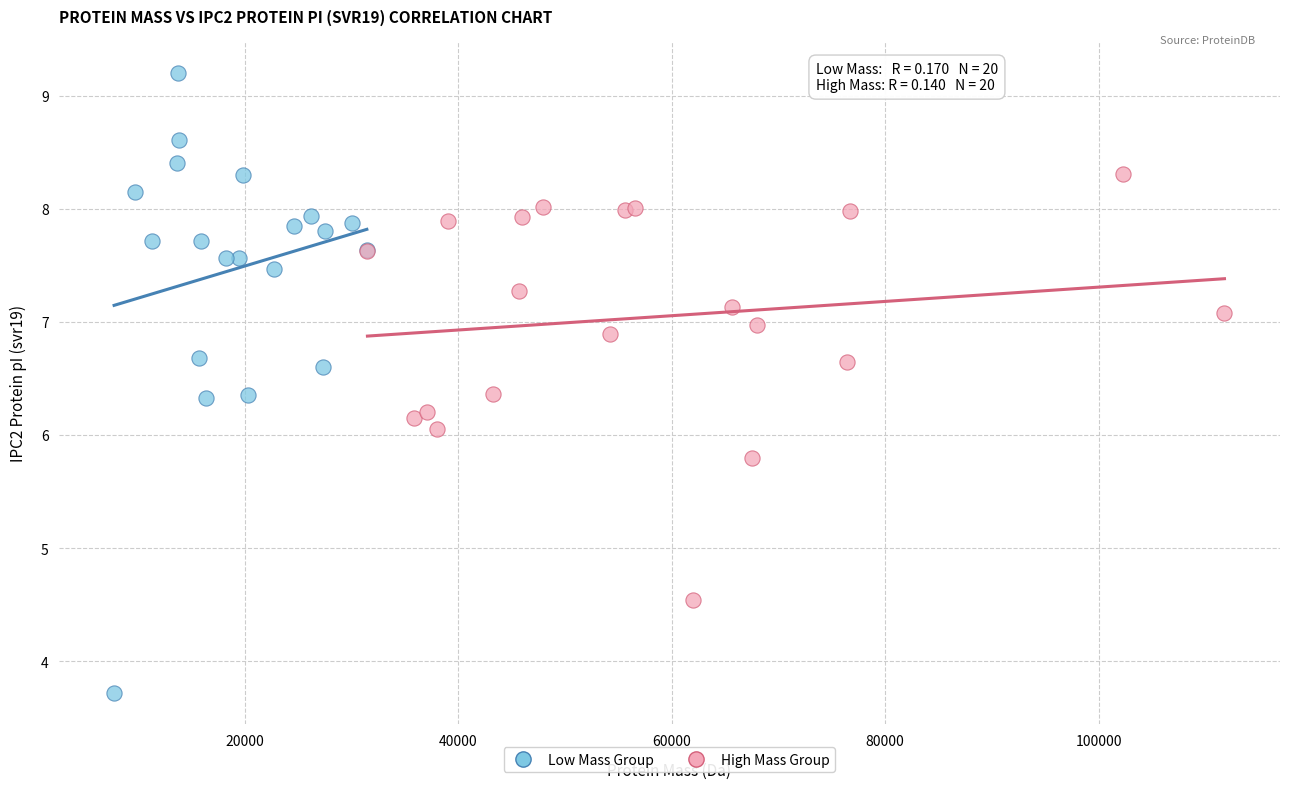

Which series contains the lowest Y value?

Low Mass Group